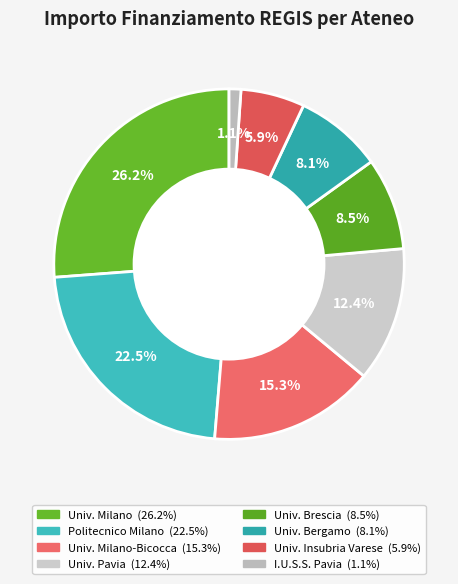

Count the number of slices in the pie.

8